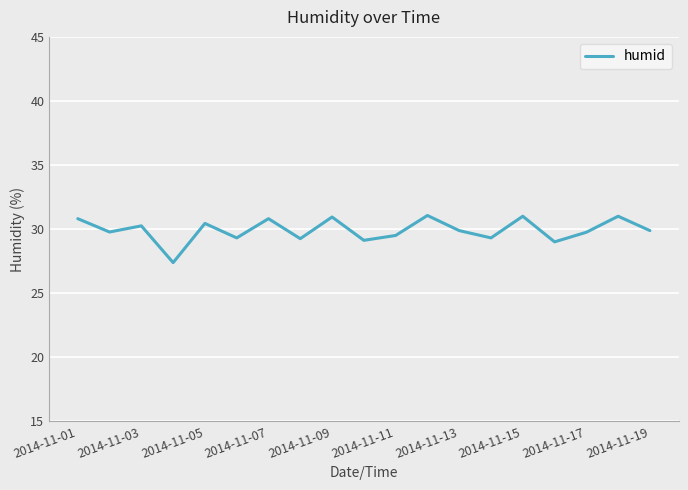

What is the maximum value shown in the chart?

31.1